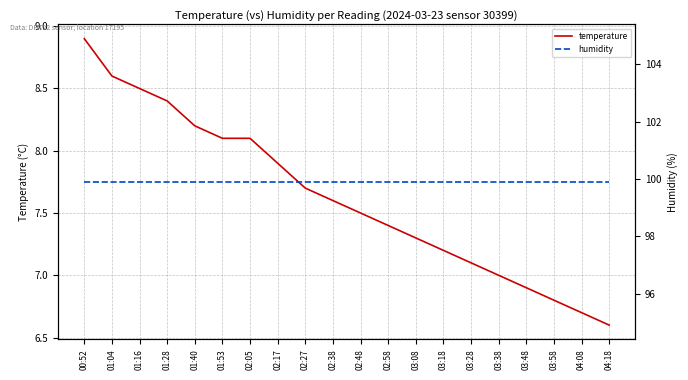

Which label corresponds to the smallest value in the chart?

04:18